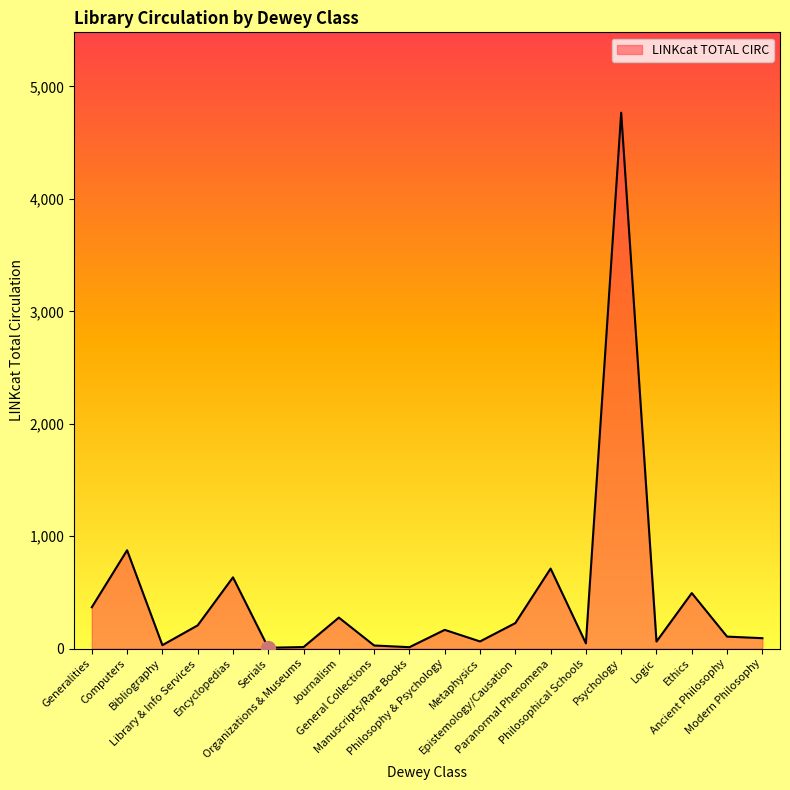

What is the difference between the maximum and minimum values?

4758